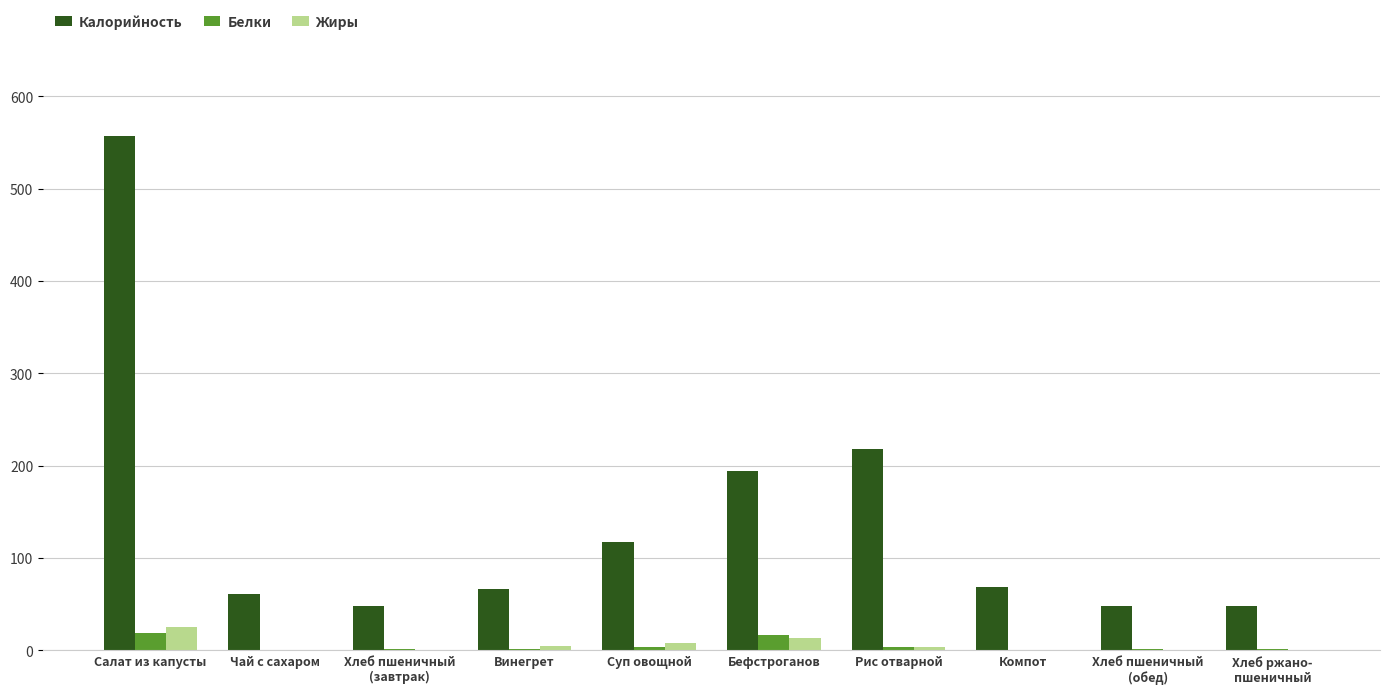

What is the sum of all Белки values?

47.2